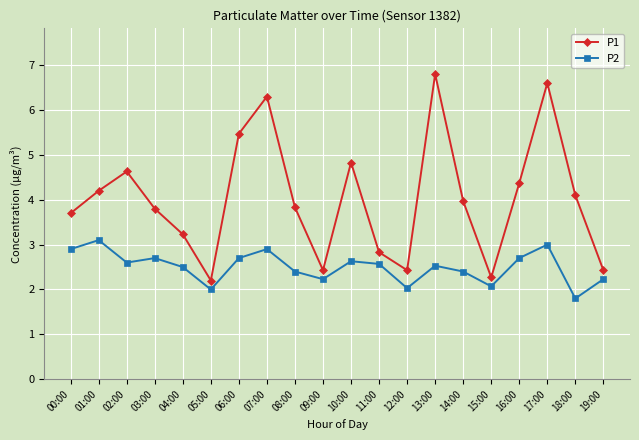

Which series changed the most between 07:00 and 15:00?

P1